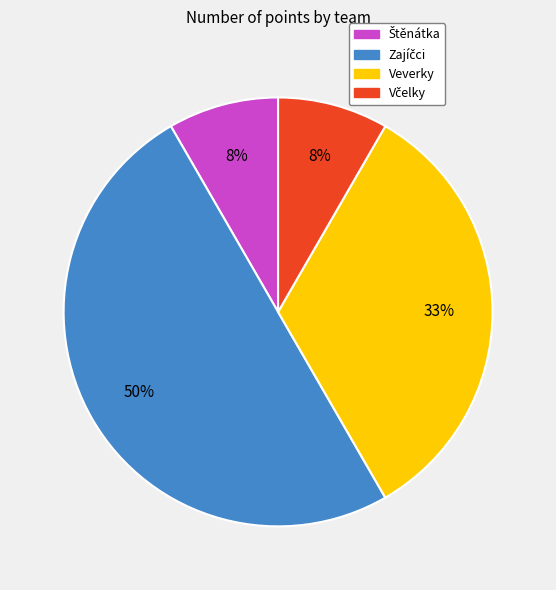

True or false: Veverky accounts for 20% of the total.

False